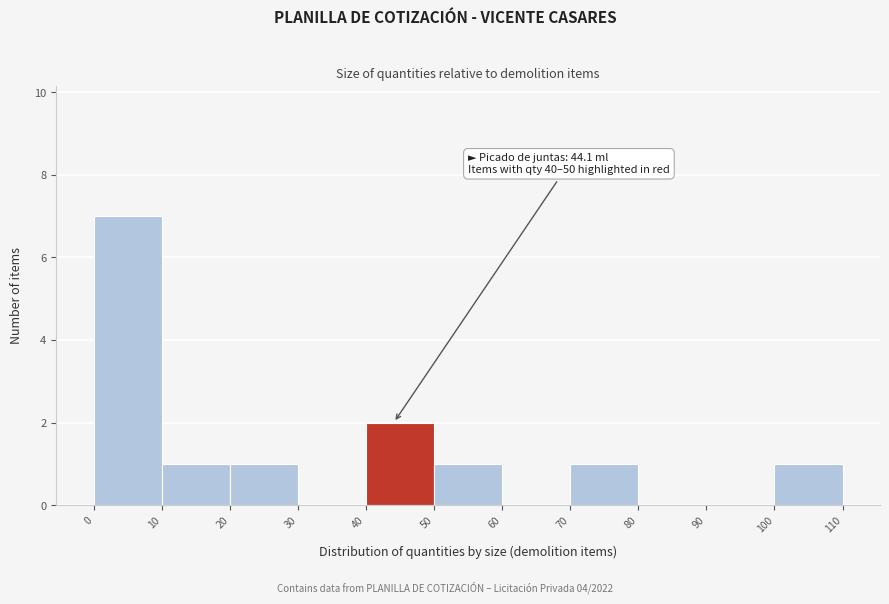

Over which range of the x-axis is the bar tallest?

0 to 10